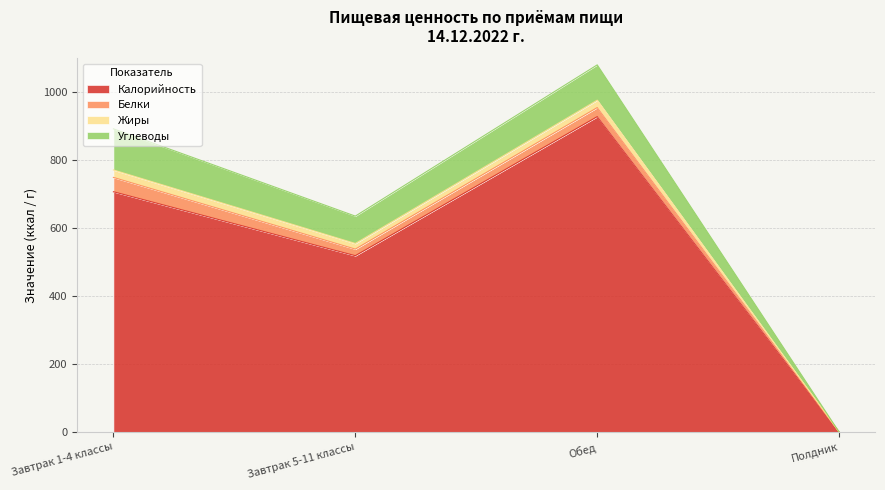

The value of Калорийность at Полдник is 471.8. True or false?

False